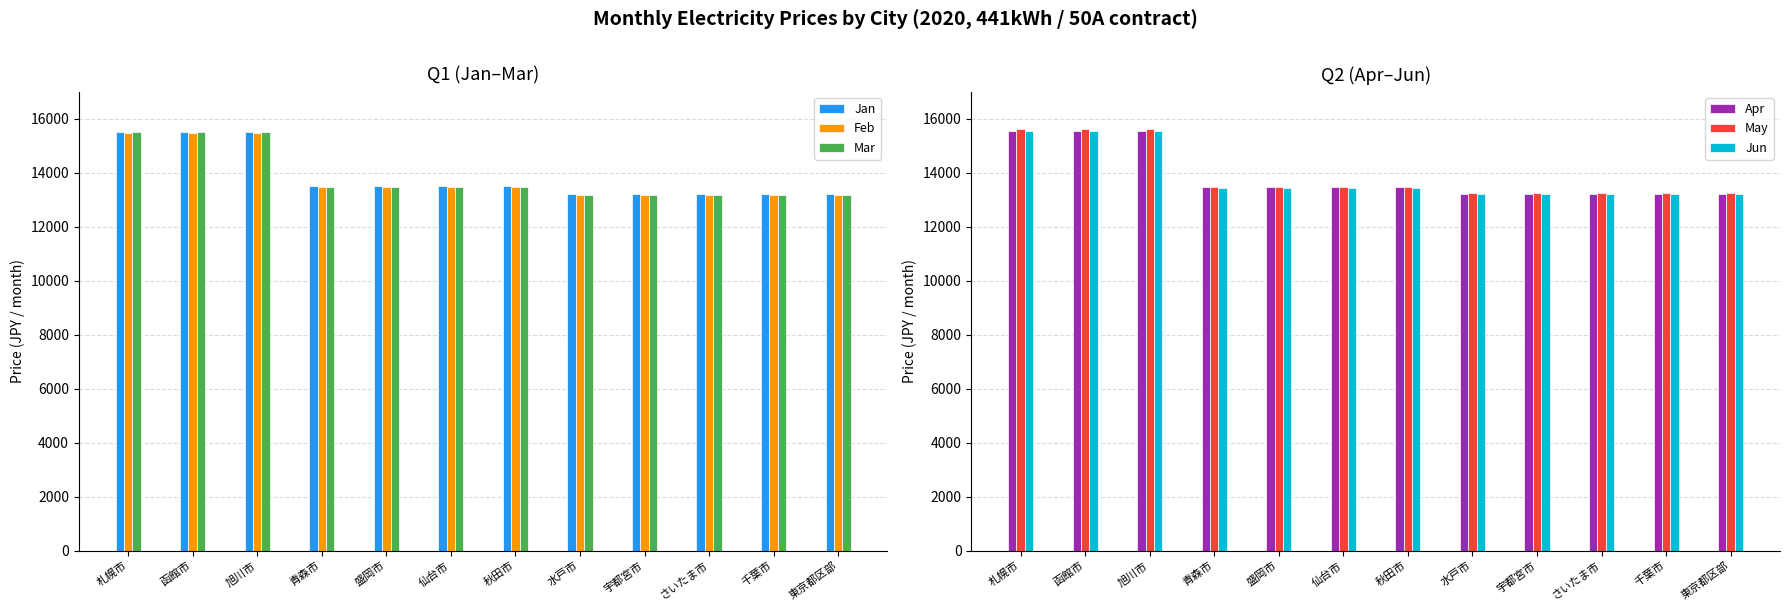

List the labels in order of Feb value, smallest first.

水戸市, 宇都宮市, さいたま市, 千葉市, 東京都区部, 青森市, 盛岡市, 仙台市, 秋田市, 札幌市, 函館市, 旭川市